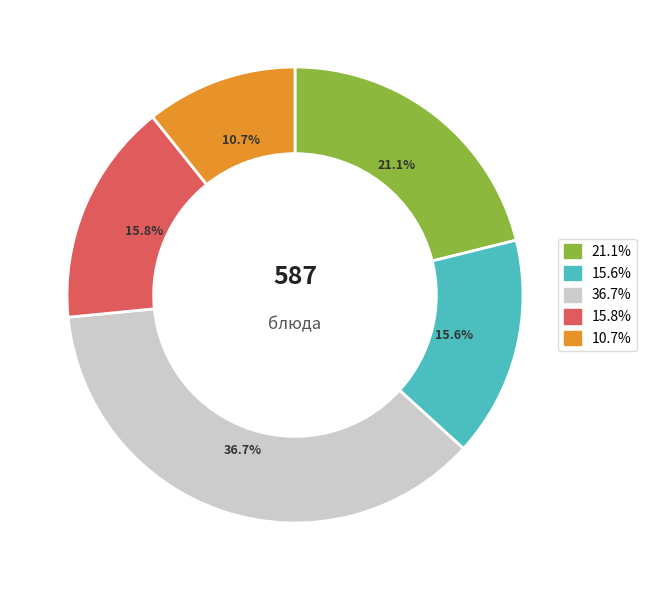

Is there a majority slice in this chart?

No